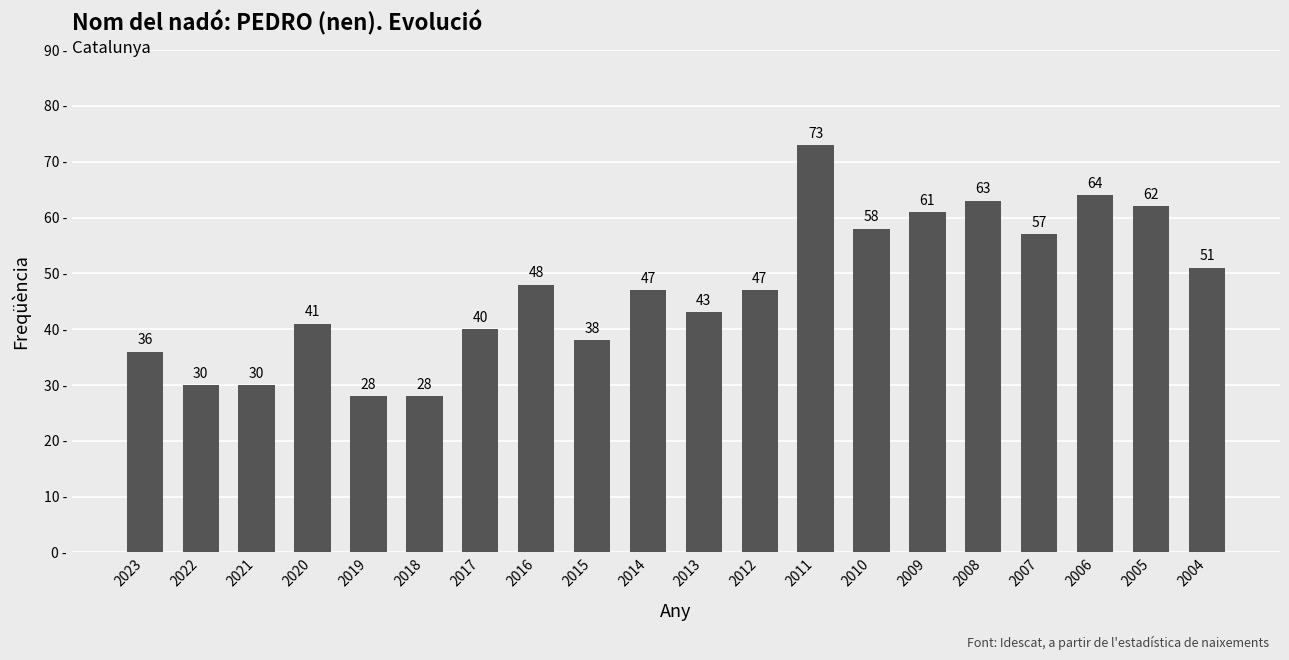

What is the greatest value displayed?

73